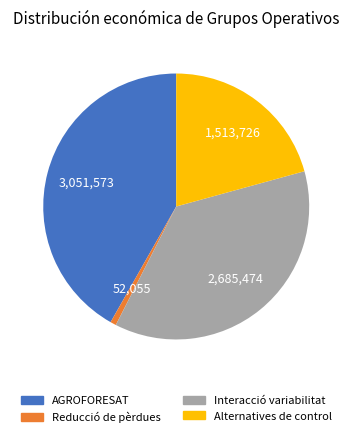

Combined, do Alternatives de control and Interacció variabilitat account for over 50%?

Yes